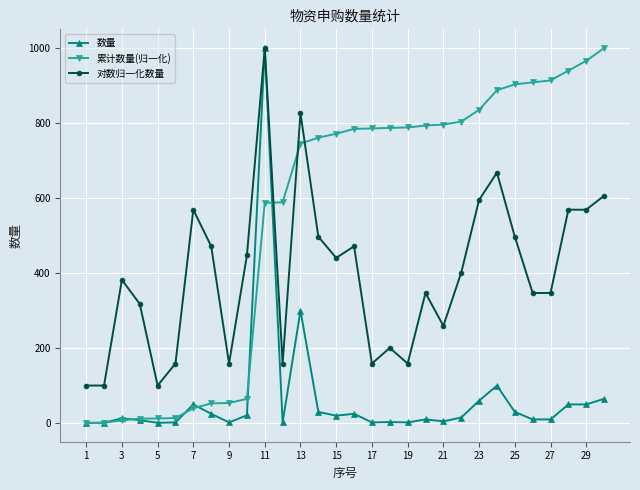

What is the difference between the maximum and minimum values in the 对数归一化数量 series?

899.7